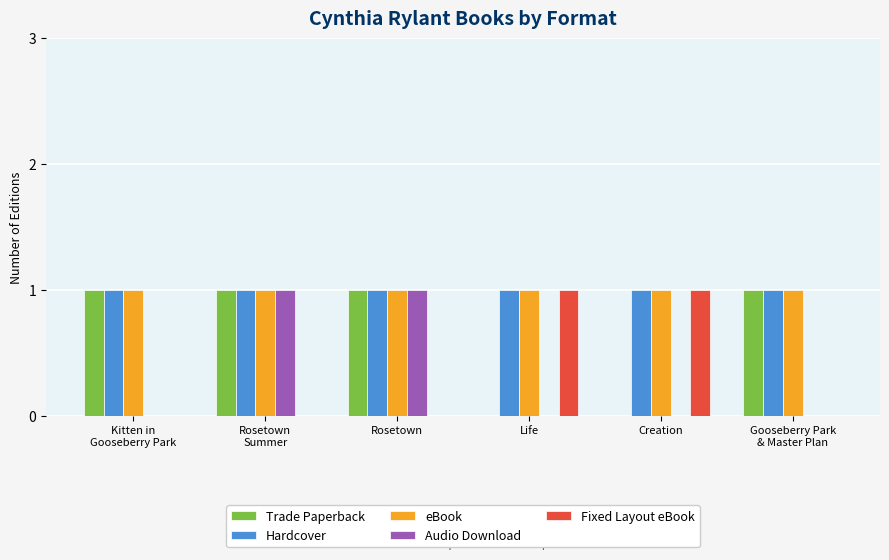

What is the sum of all eBook values?

6